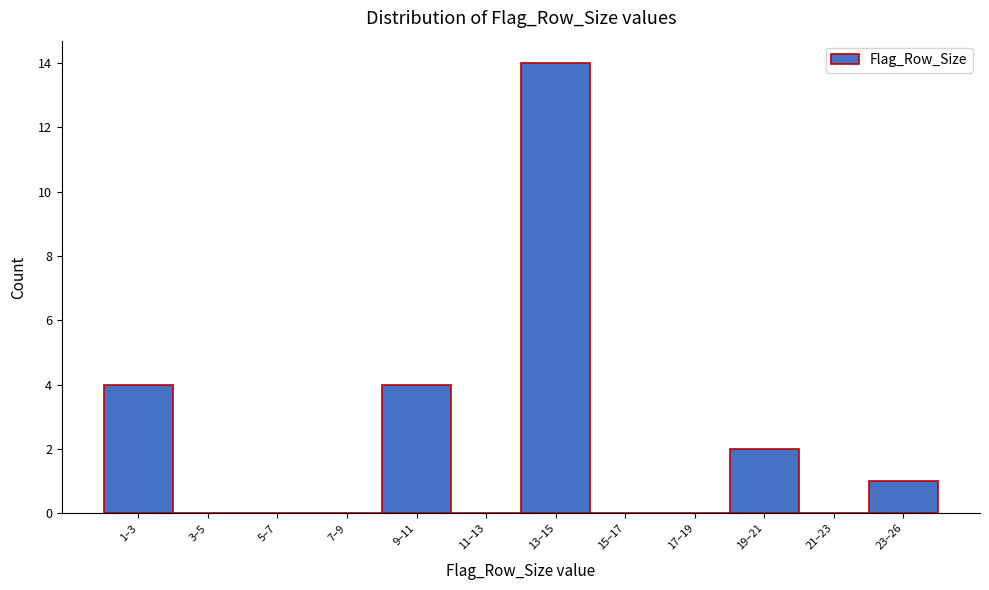

Reading left to right, what are all the values shown in this chart?

1–3=4	3–5=0	5–7=0	7–9=0	9–11=4	11–13=0	13–15=14	15–17=0	17–19=0	19–21=2	21–23=0	23–26=1